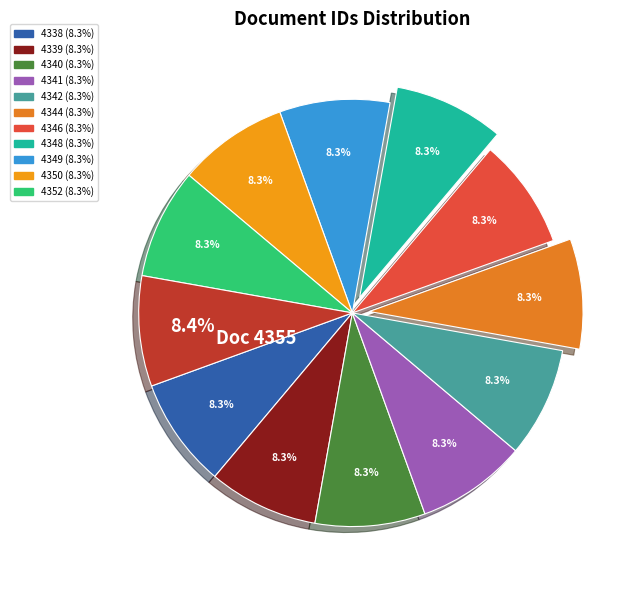

Does any single category account for the majority?

No